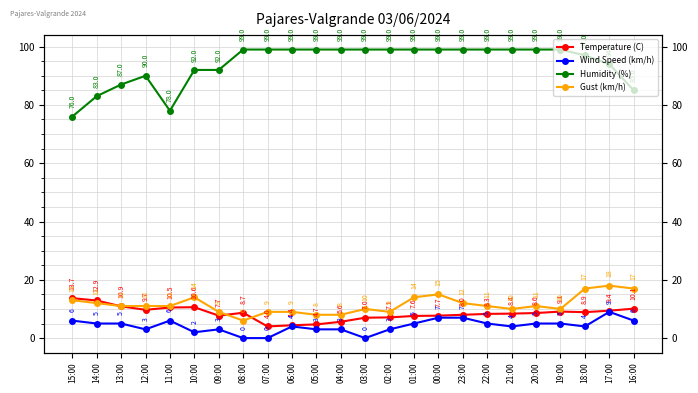

How many Wind Speed (km/h) values are between 3 and 6?

17